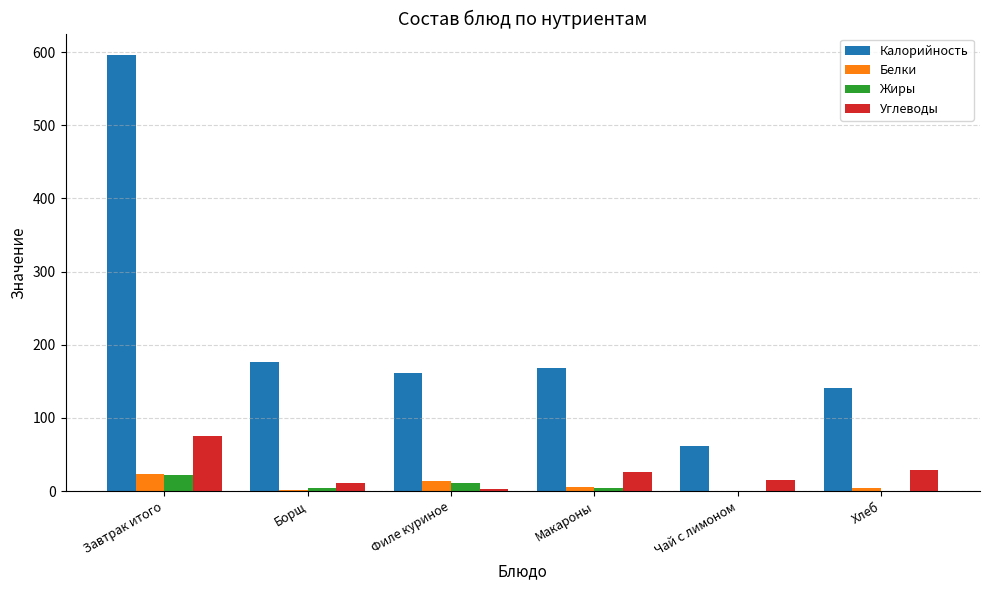

At which category is the sum across all series the highest?

Завтрак итого